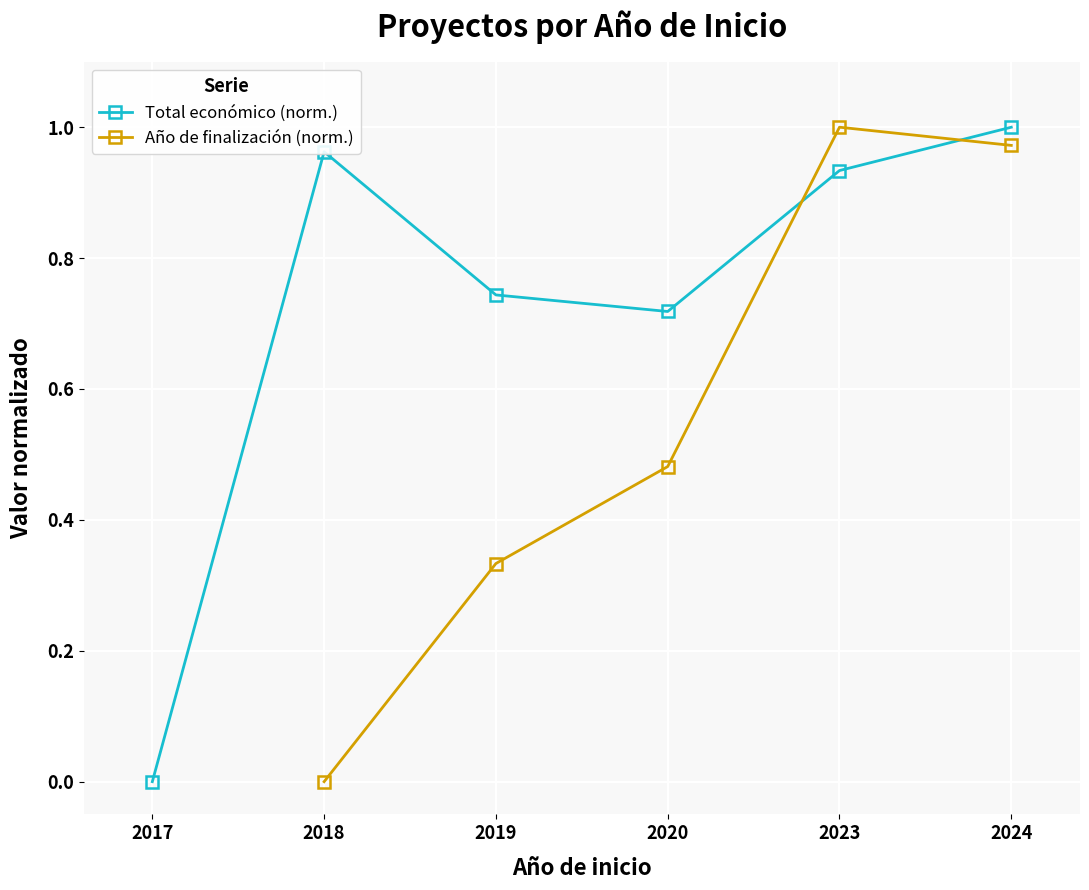

Where do Total económico (norm.) and Año de finalización (norm.) first cross each other?

2020 and 2023